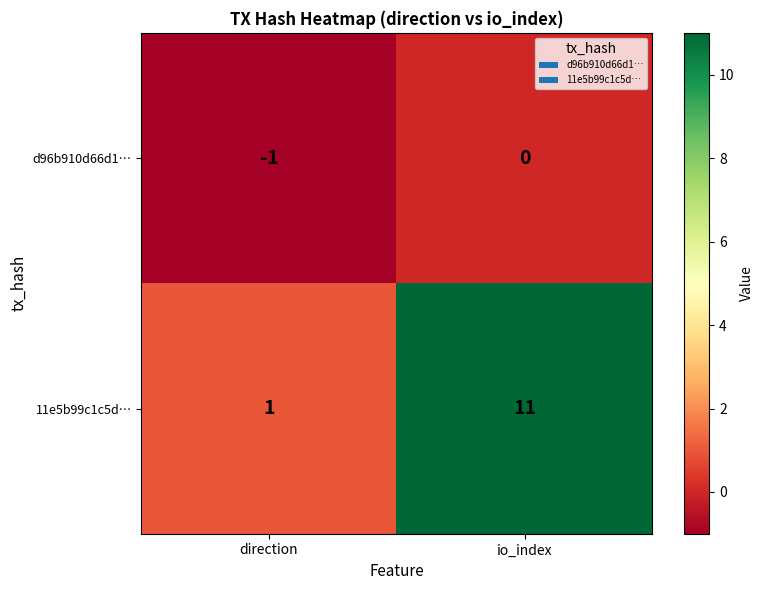

What is the difference between the 11e5b99c1c5d… values at direction and io_index?

10